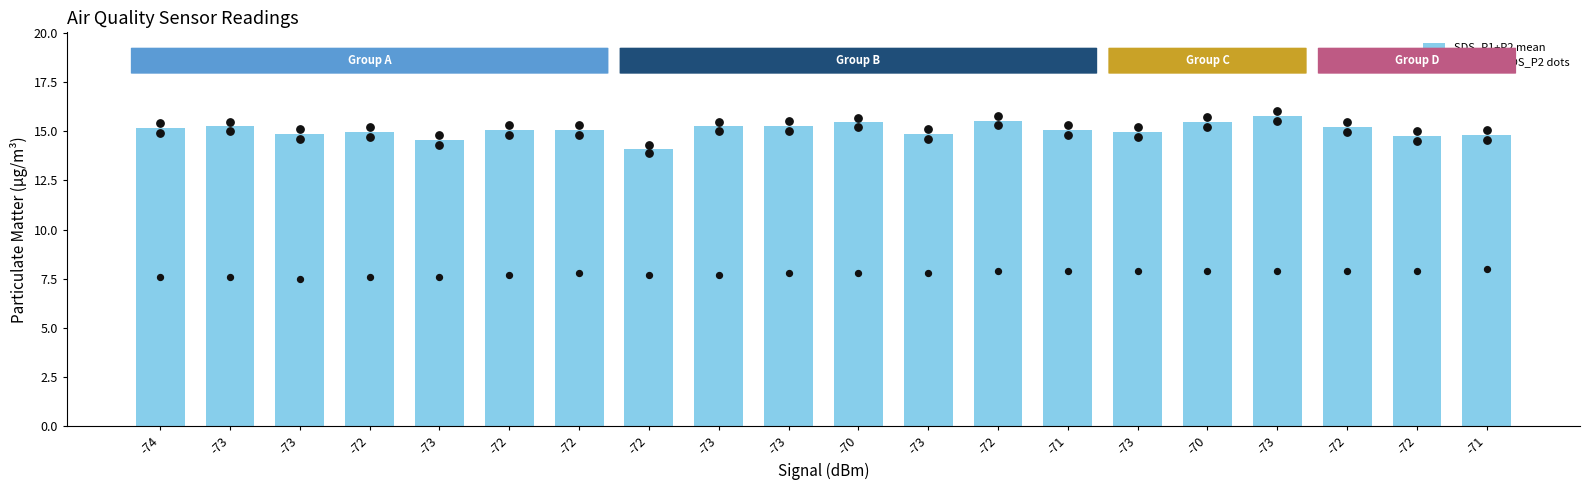

Which series contains the highest Y value?

SDS_P1